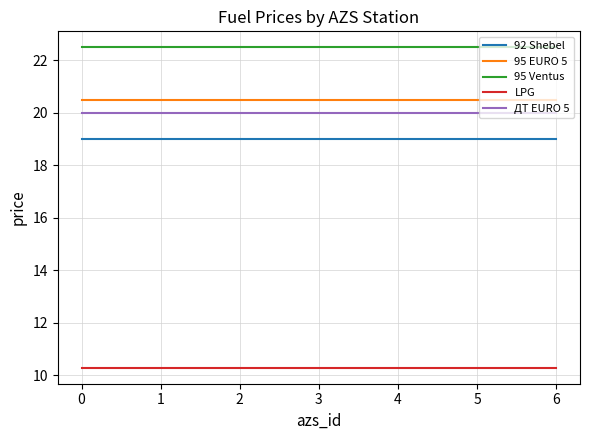

True or false: 95 EURO 5 and LPG intersect in this chart.

False